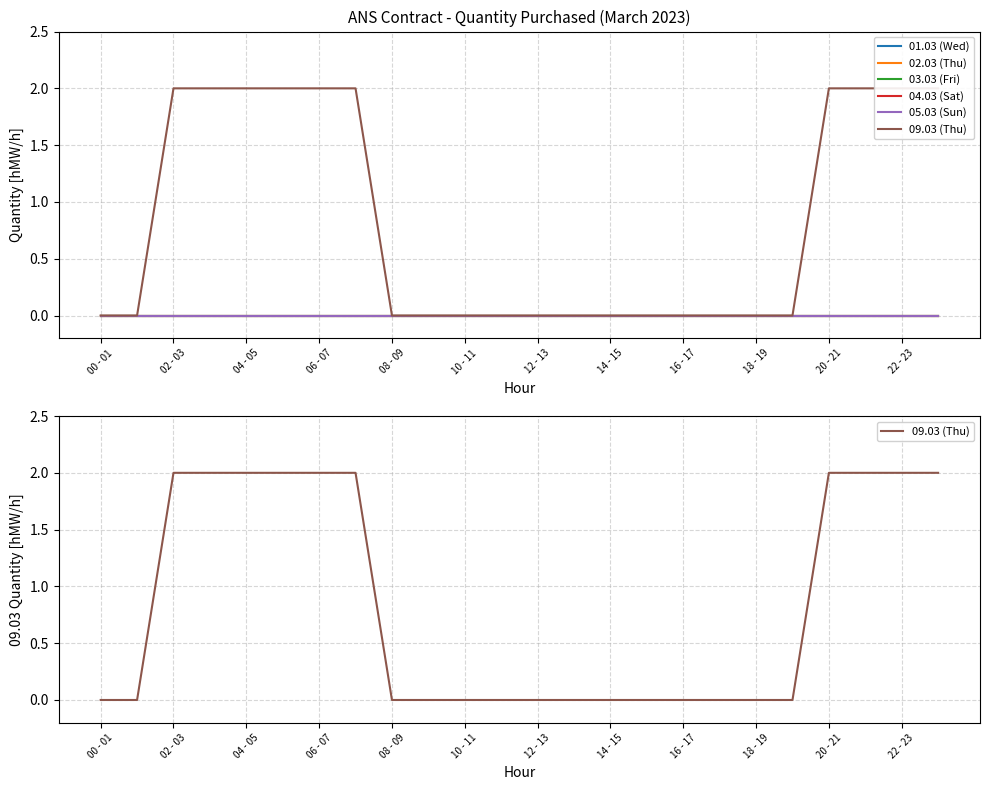

What is the maximum value shown in the chart?

2